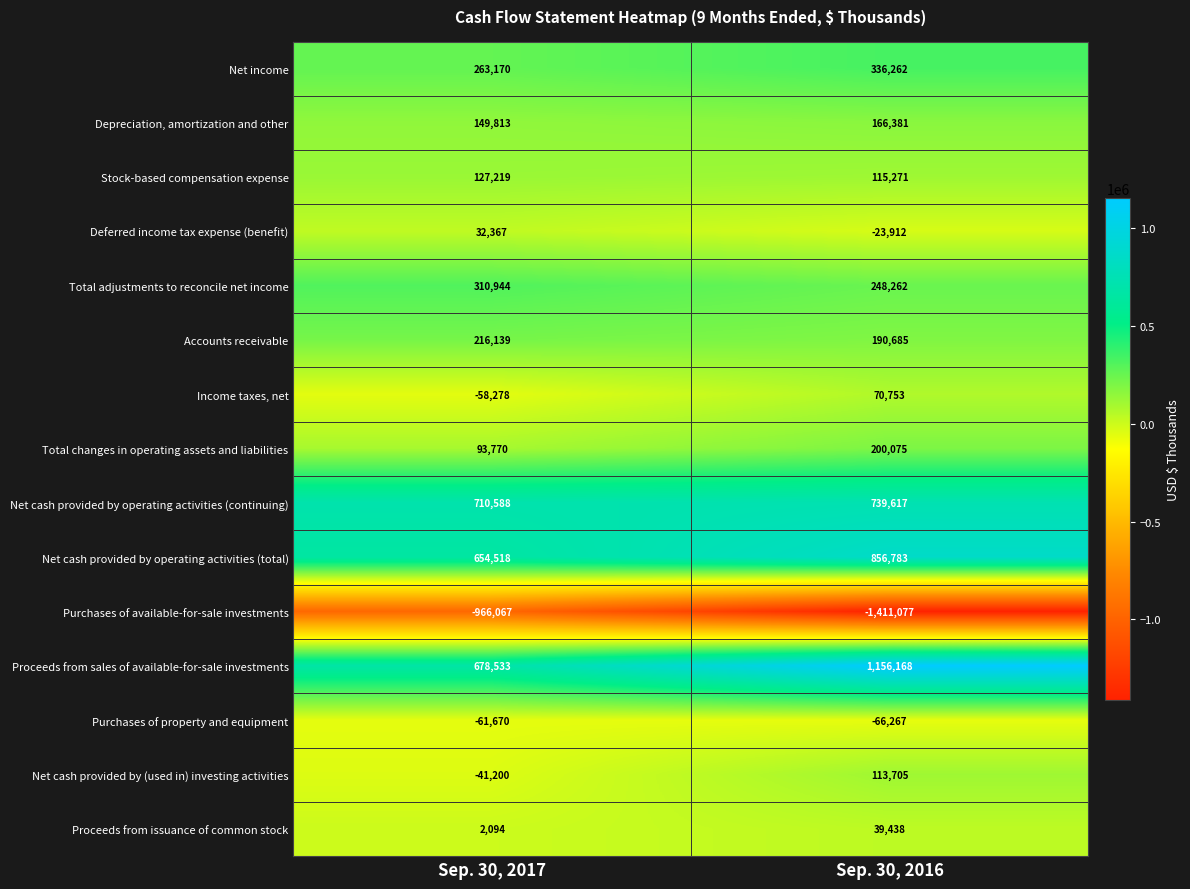

What is the difference between the maximum and minimum values in the Accounts receivable series?

25454